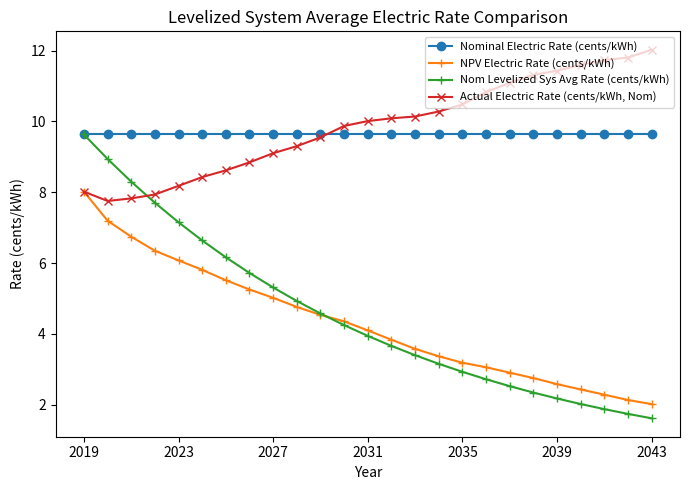

What is the difference between the second highest and second lowest values in the NPV Electric Rate (cents/kWh) series?

5.1